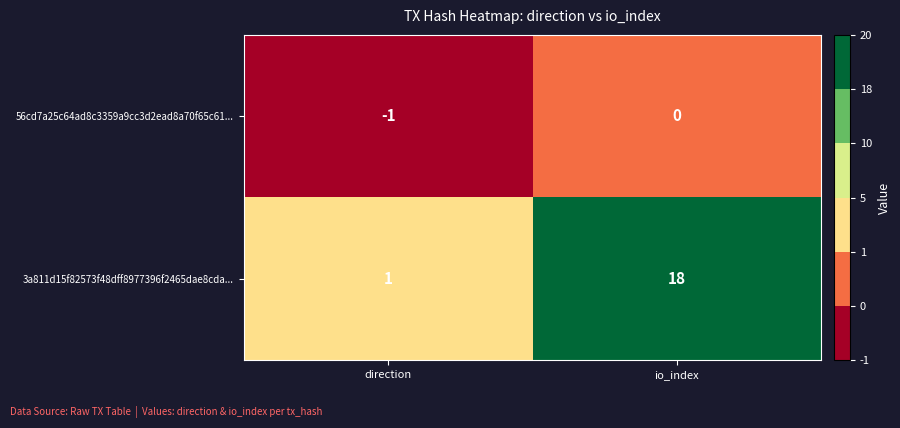

At io_index, list the series in order from largest to smallest.

3a811d15f82573f48dff8977396f2465dae8cda..., 56cd7a25c64ad8c3359a9cc3d2ead8a70f65c61...